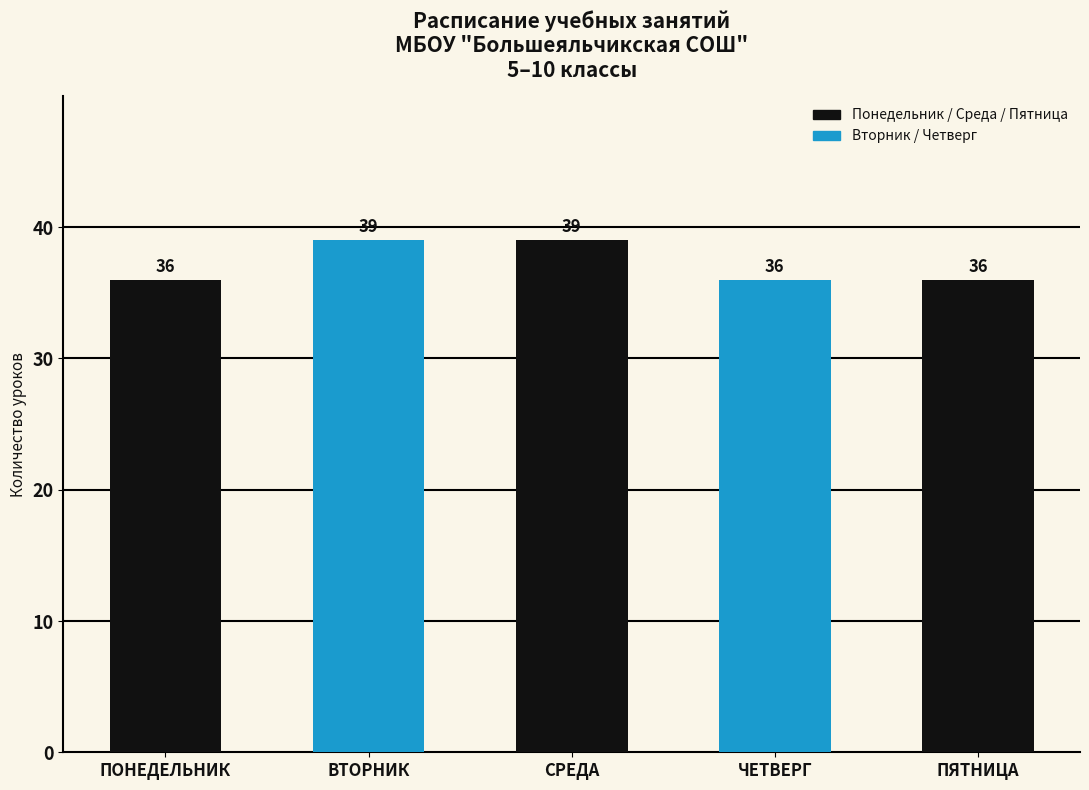

How many bars are there in total?

5